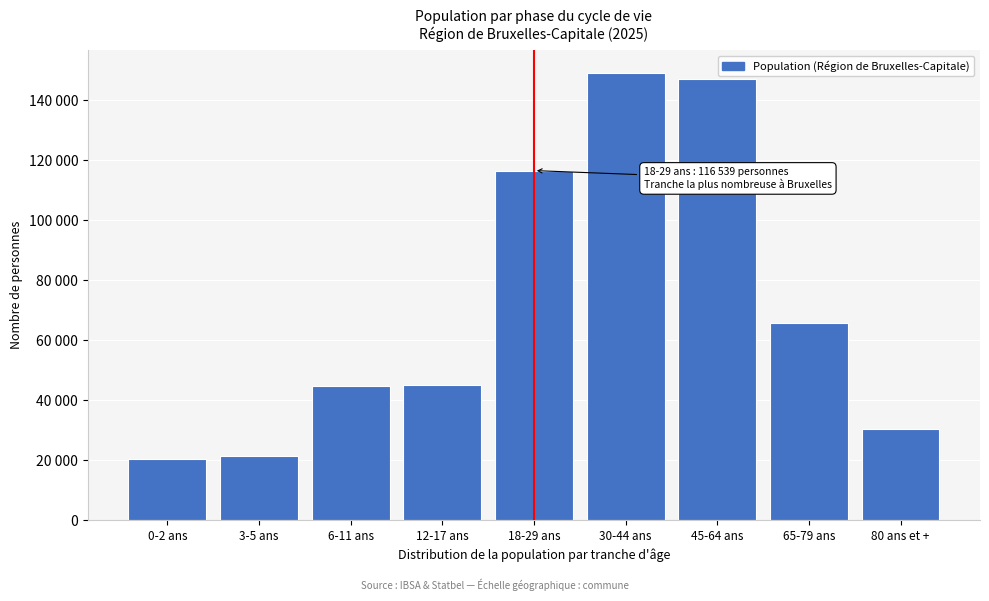

Does the chart contain any negative values?

No